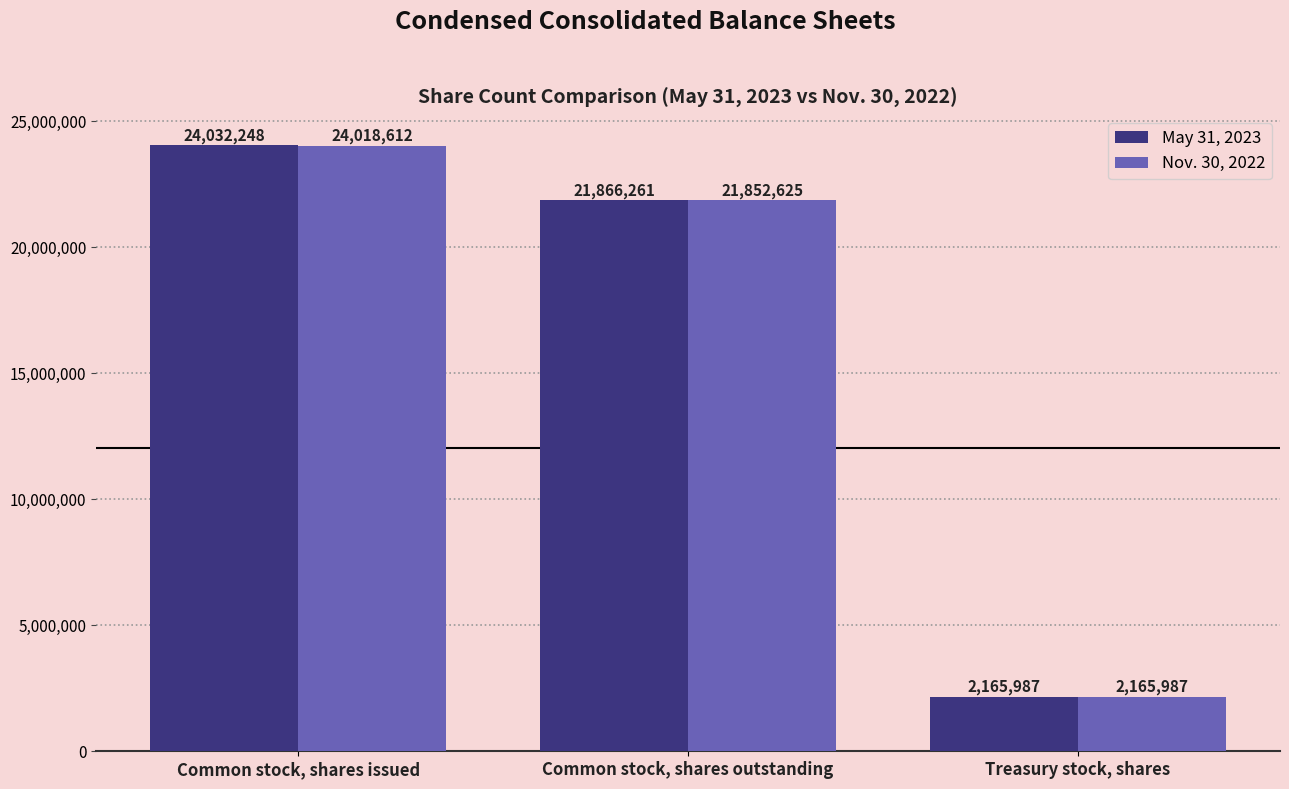

What is the minimum value for May 31, 2023?

2165987